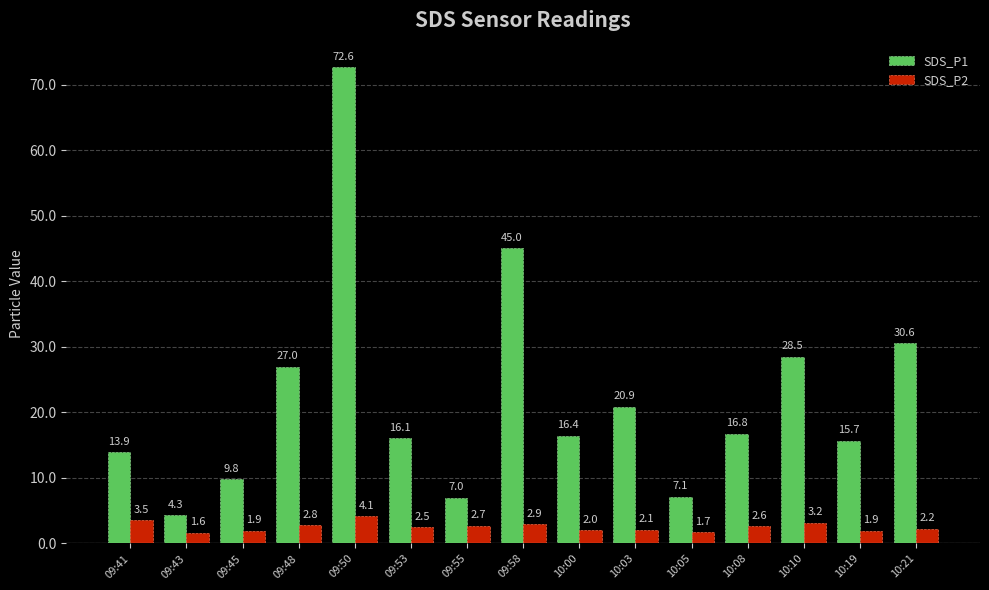

Where is SDS_P1 nearest to the value 38?

09:58